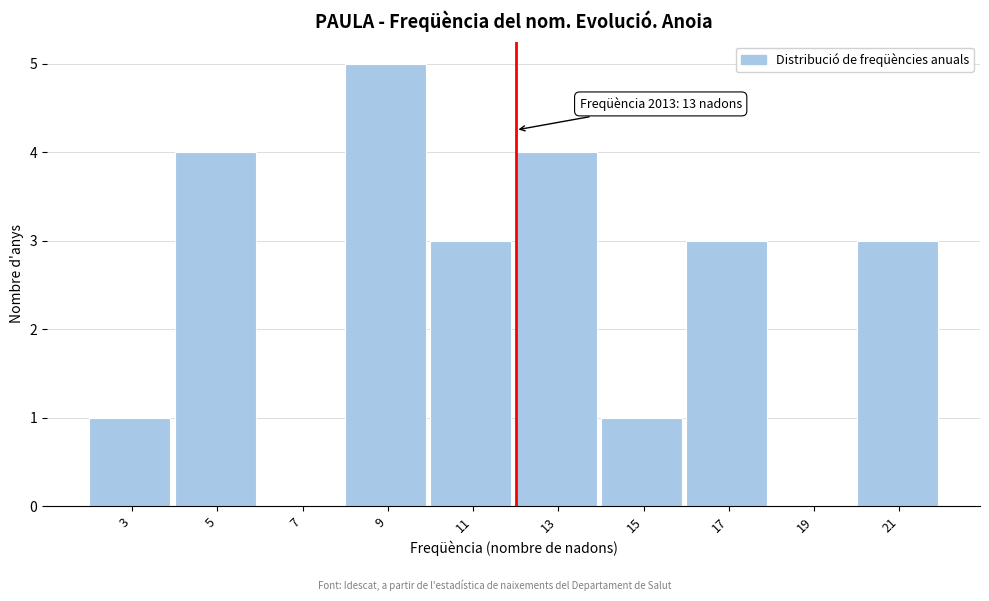

Reading right to left, list all the values displayed in this chart.

21=3	19=0	17=3	15=1	13=4	11=3	9=5	7=0	5=4	3=1